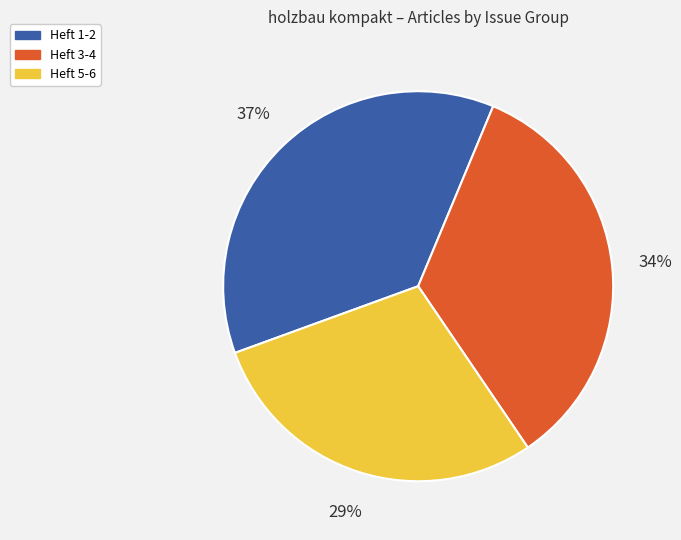

What is the ratio of the value at Heft 3-4 to the value at Heft 1-2?

0.9